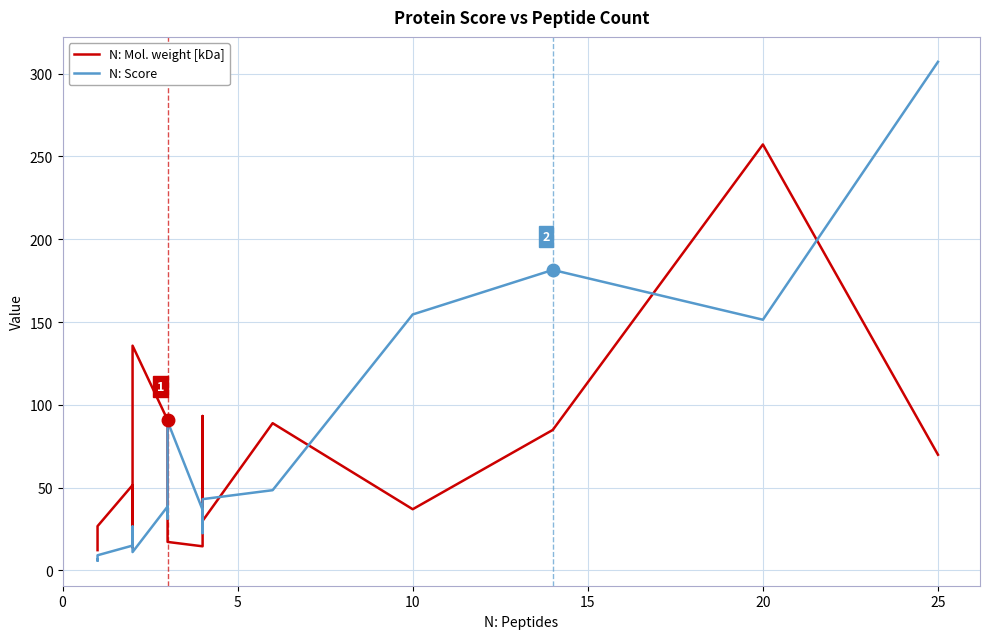

How many lines are shown in the chart?

2